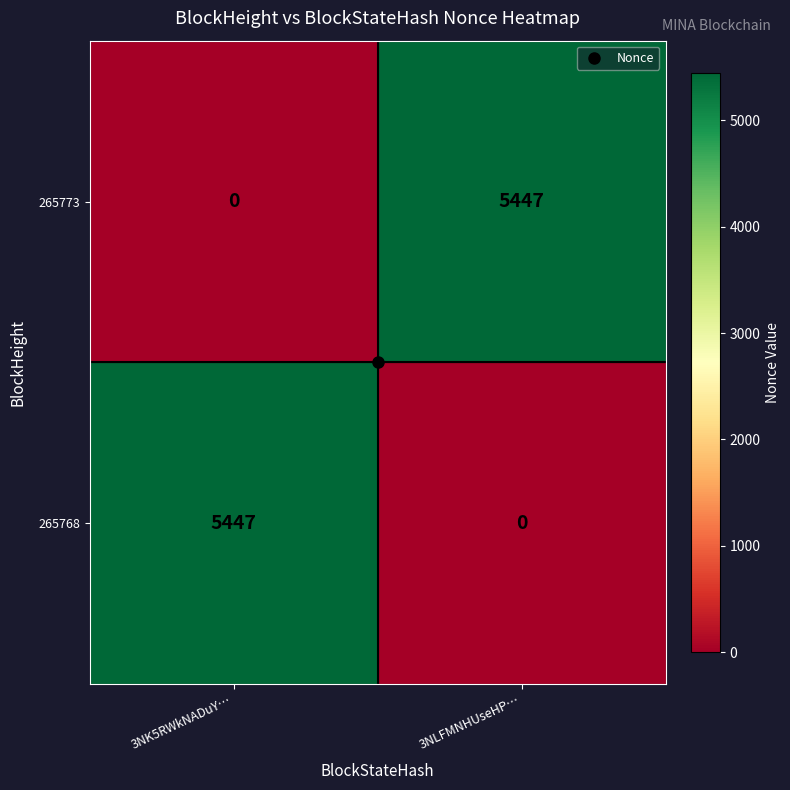

List the labels in order of 265773 value, largest first.

3NLFMNHUseHP…, 3NK5RWkNADuY…